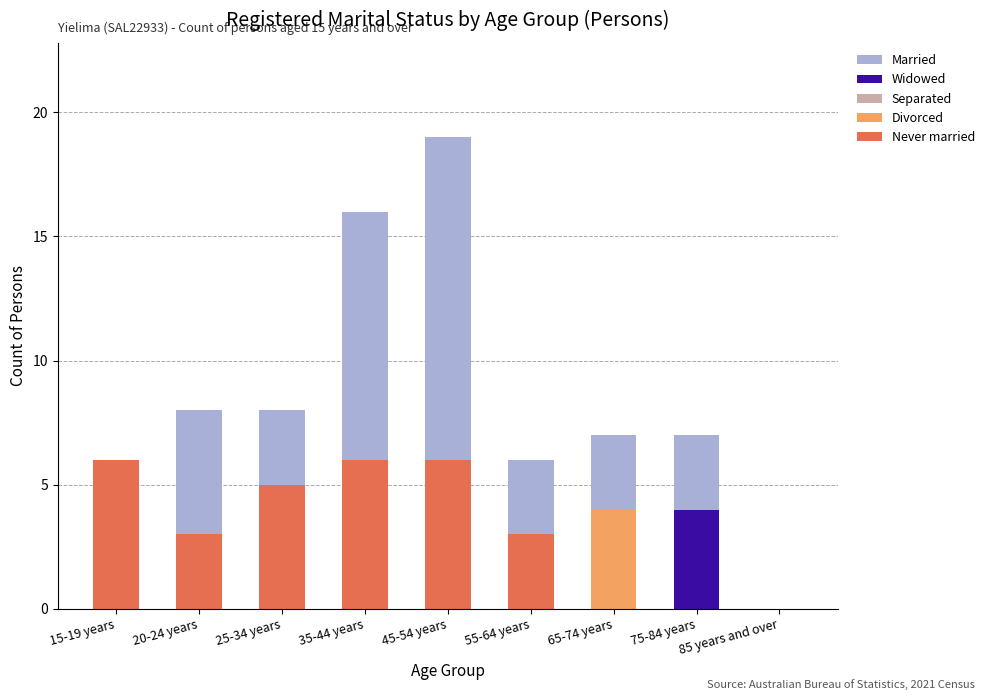

What is the maximum value for Never married?

6